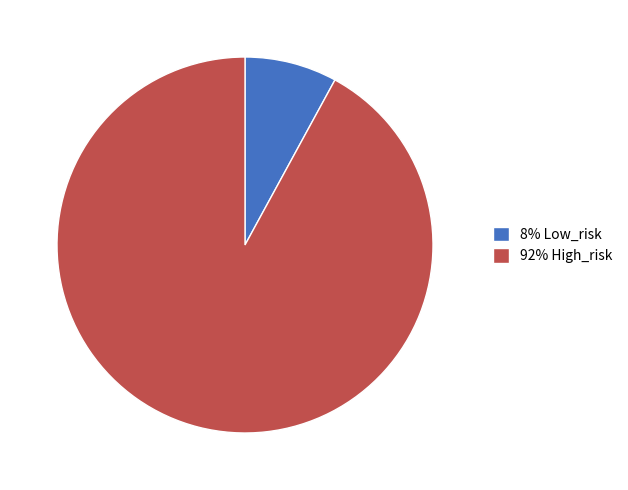

Rank the categories by value from highest to lowest.

92% High_risk, 8% Low_risk